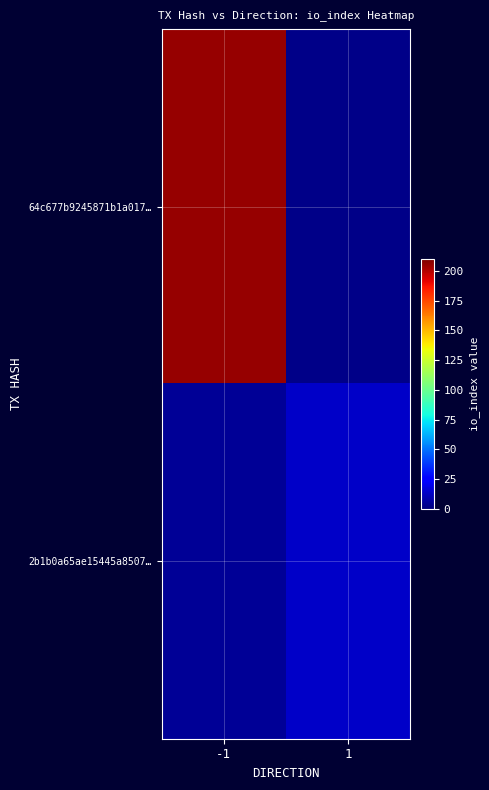

Rank the series by their average value, from highest to lowest.

64c677b9245871b1a017…, 2b1b0a65ae15445a8507…